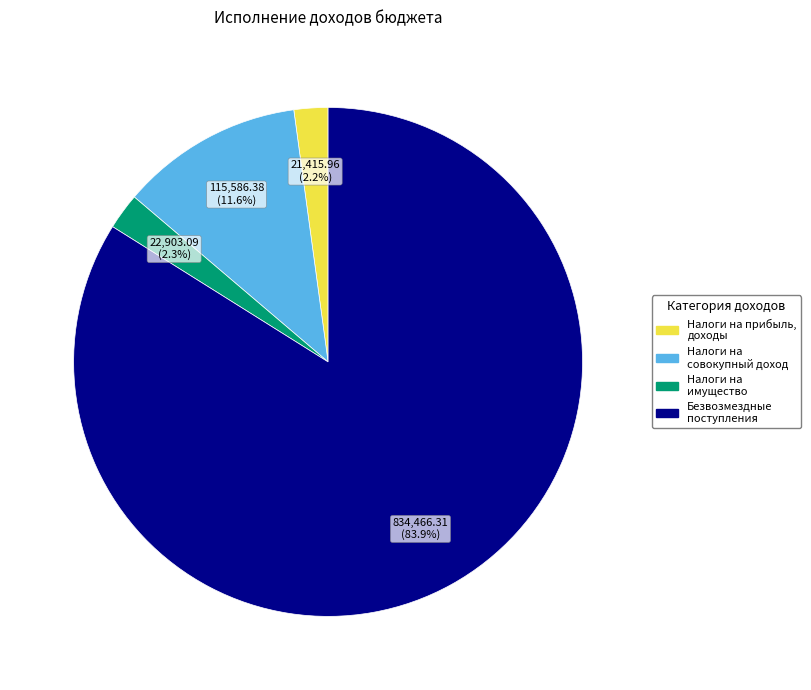

Is there a majority slice in this chart?

Yes